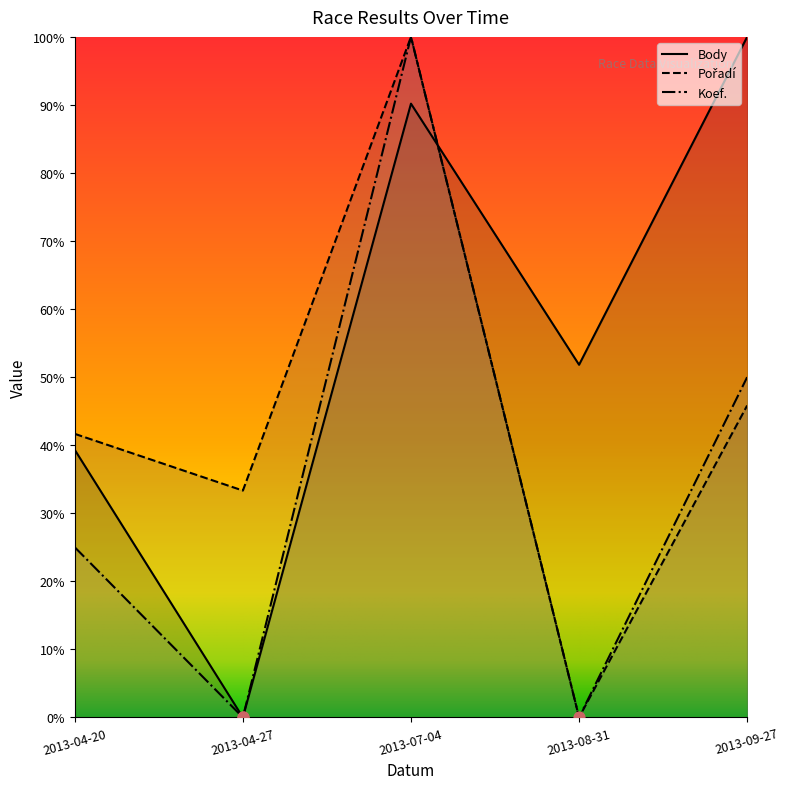

At how many categories does at least one series exceed 0?

5